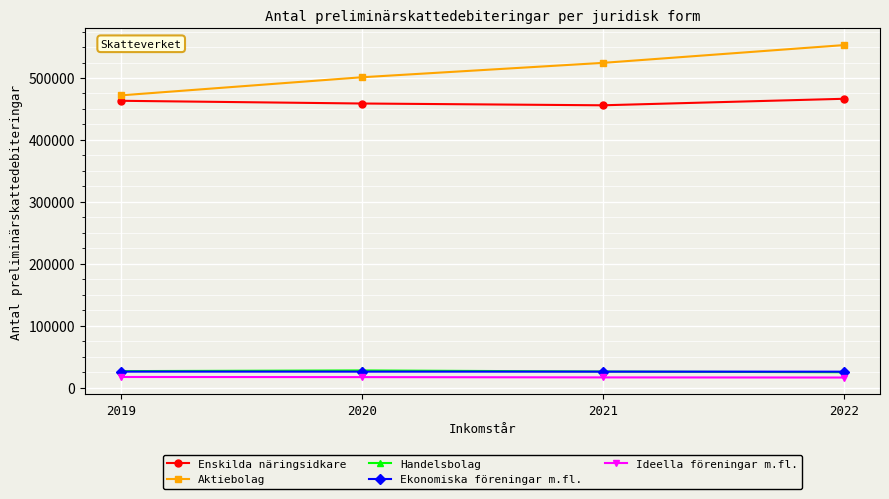

What is the value of the Handelsbolag point at the 2nd from the left?

27709